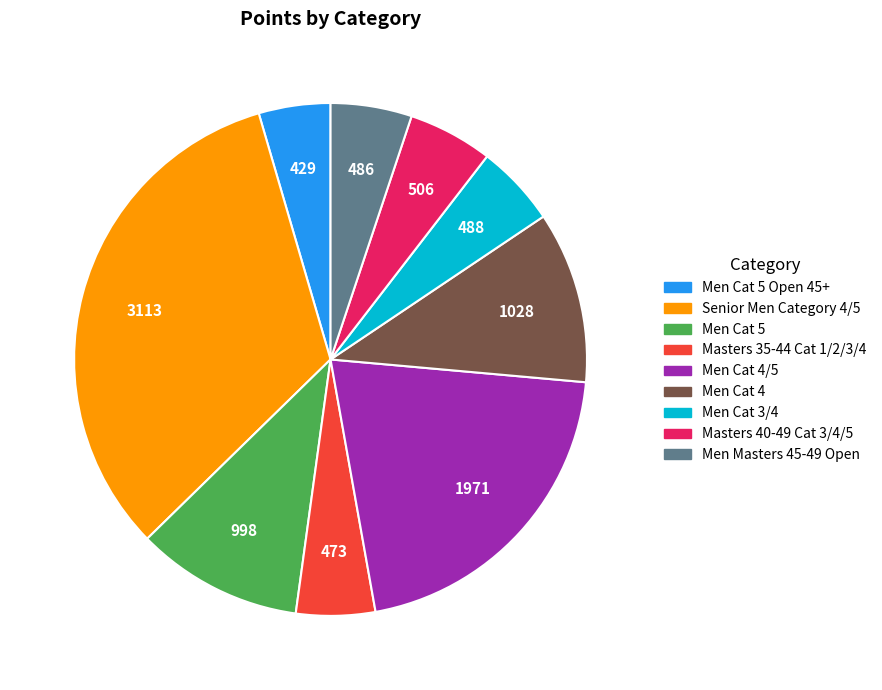

Is there a majority slice in this chart?

No